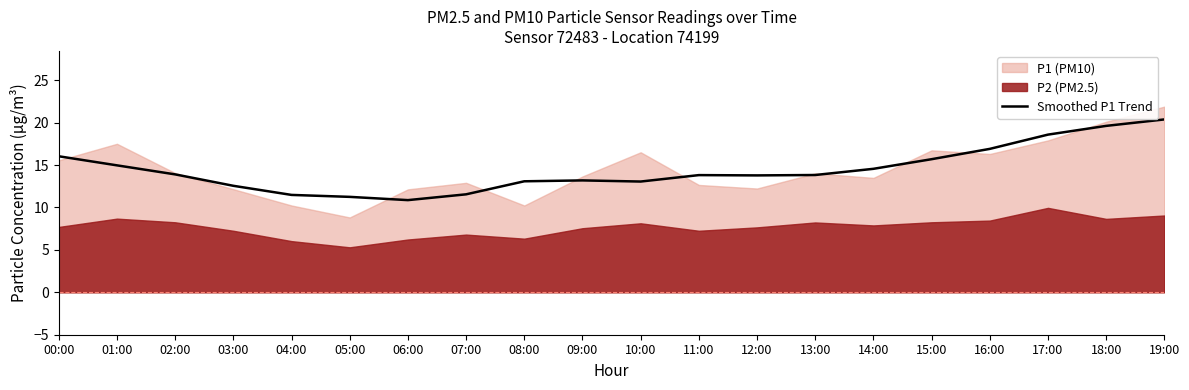

True or false: Smoothed P1 Trend has a value of 20.4 at 19:00.

True